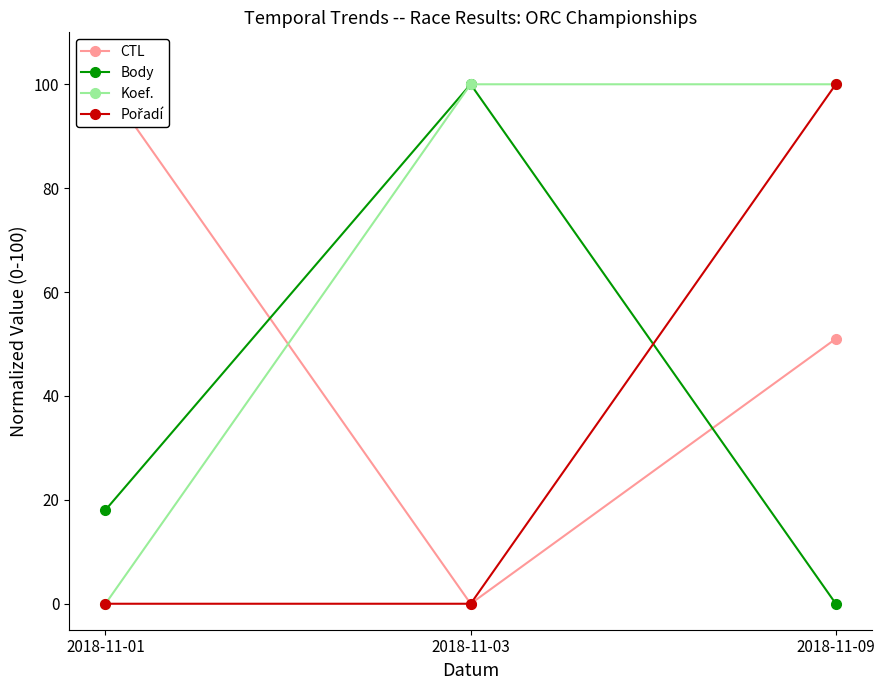

Is it true that Pořadí equals 100.0 at 2018-11-09?

True